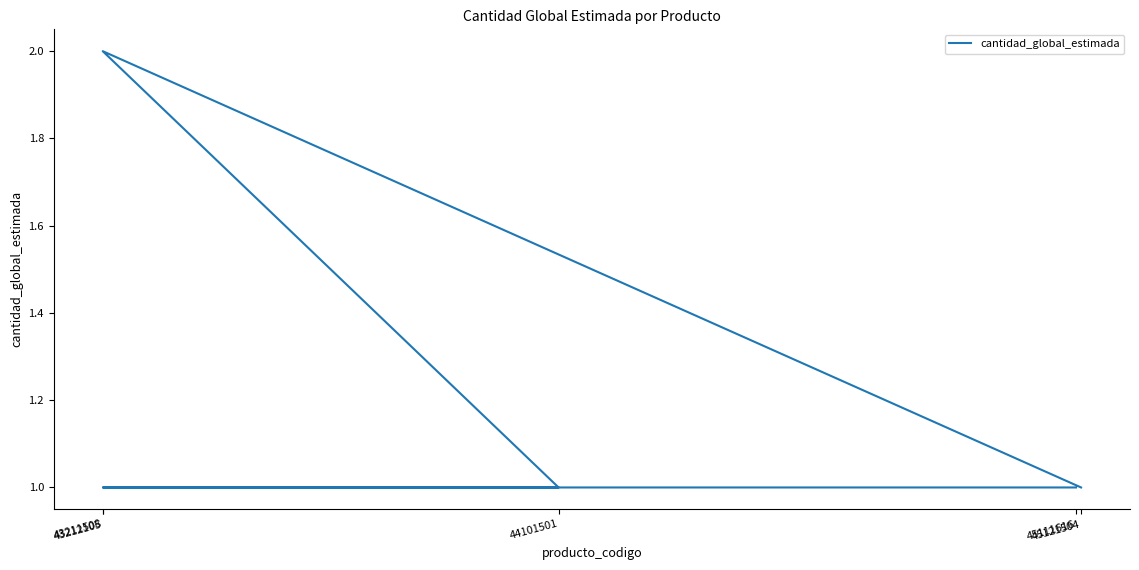

Is it true that the value at 45111616 is 2?

False